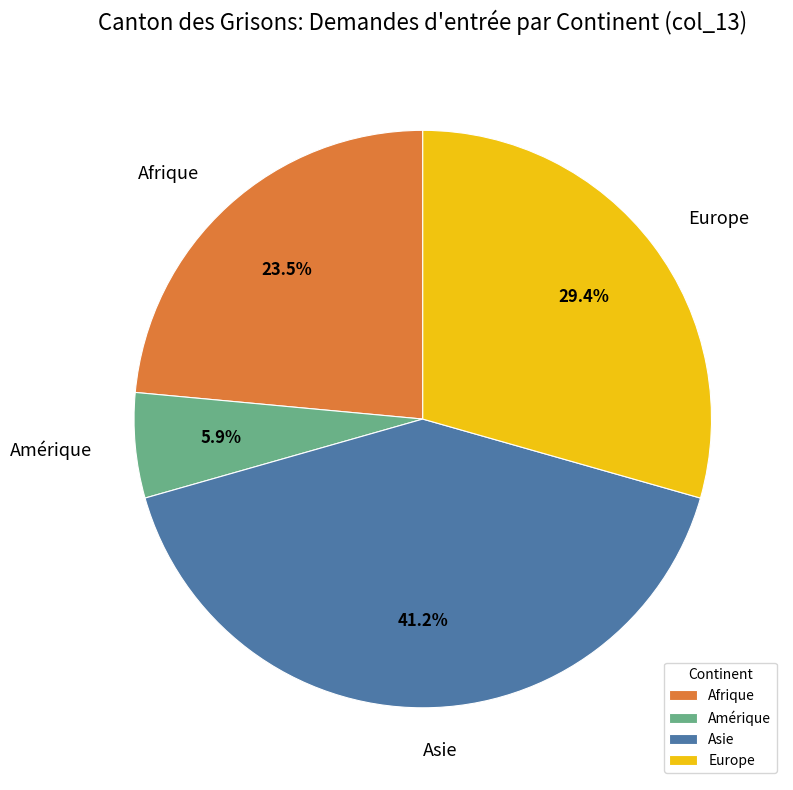

What is the largest slice in the pie chart?

Asie